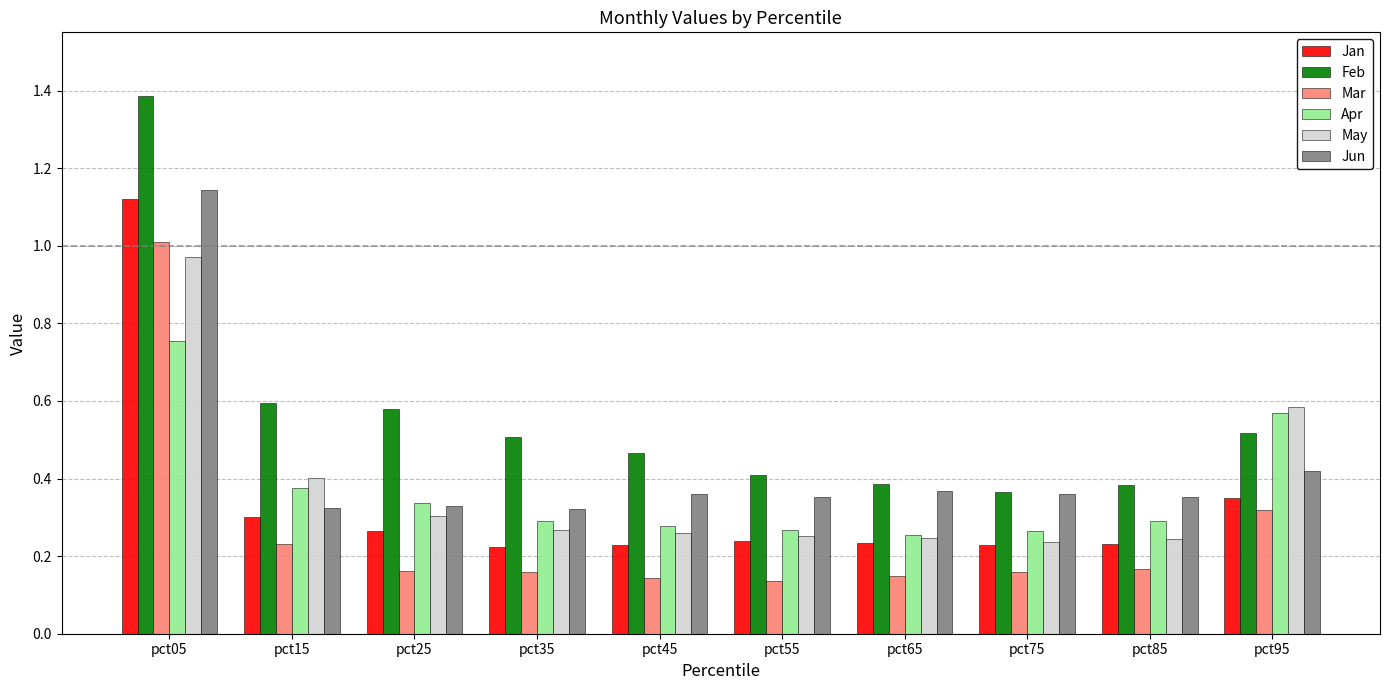

List the series in order of their peak value, highest first.

Feb, Jun, Jan, Mar, May, Apr